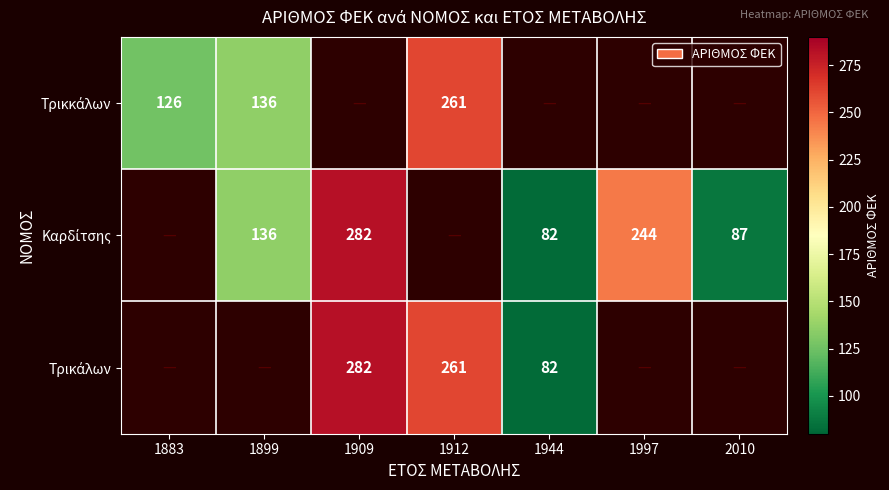

Which has a higher value, 2010 or 1912?

1912